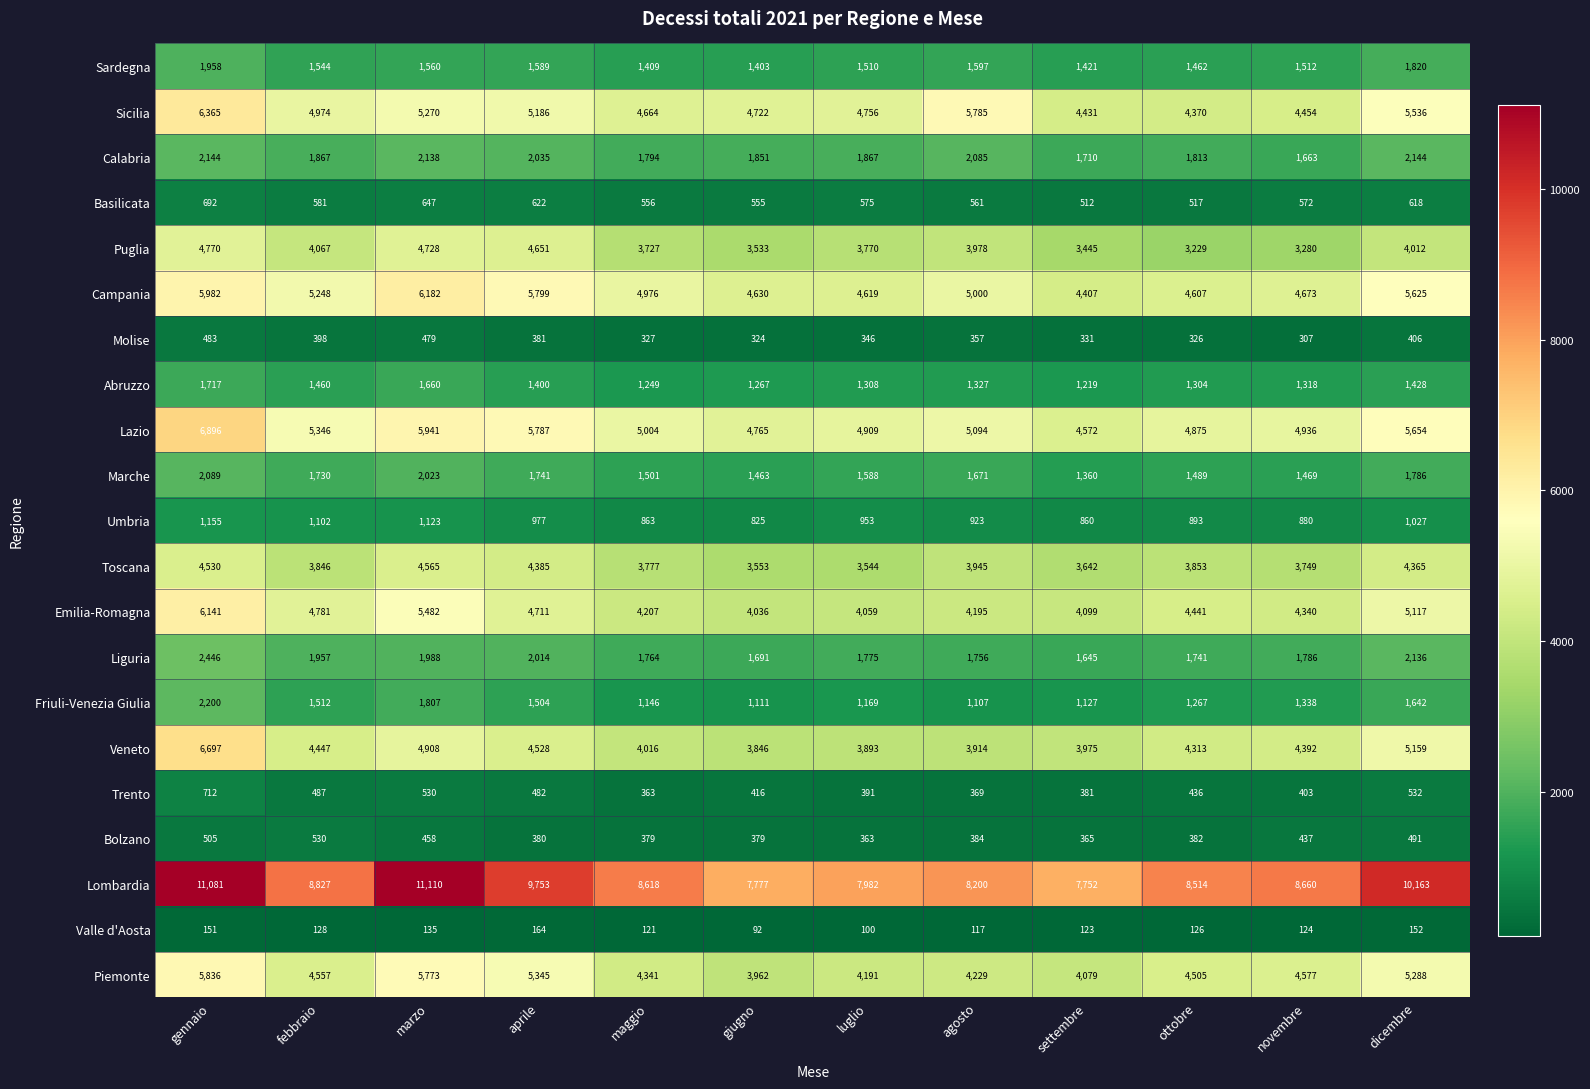

At which category is the sum across all series the highest?

gennaio